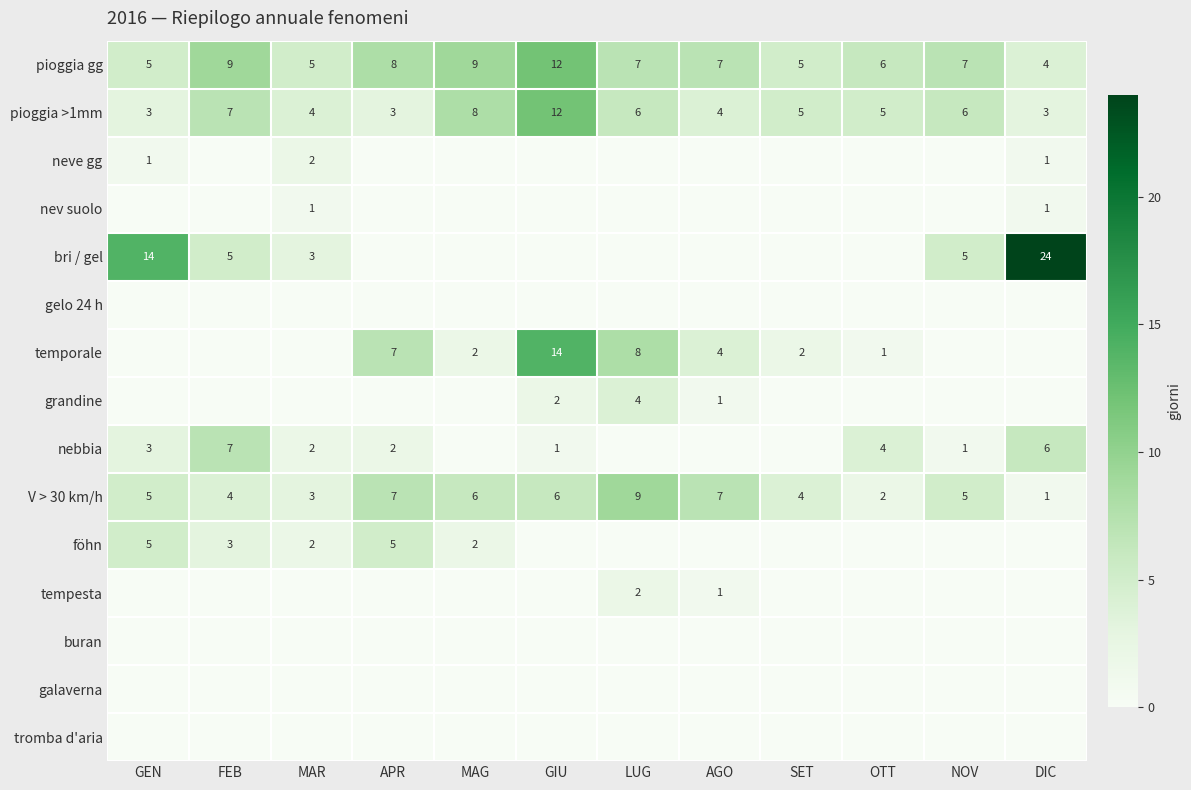

Count the V > 30 km/h values in the range 4 to 7.

8